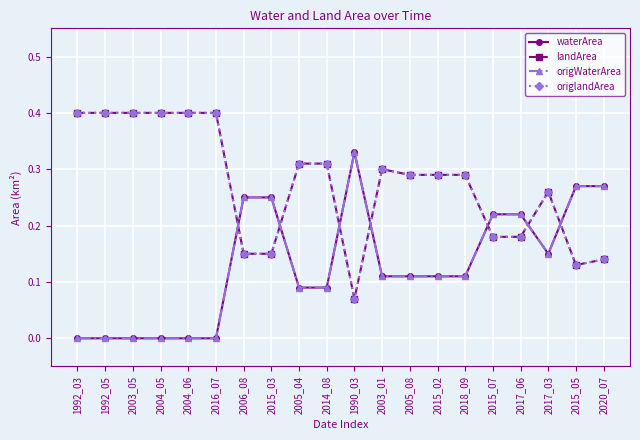

List the series in order of their peak value, lowest first.

waterArea, origWaterArea, landArea, origlandArea